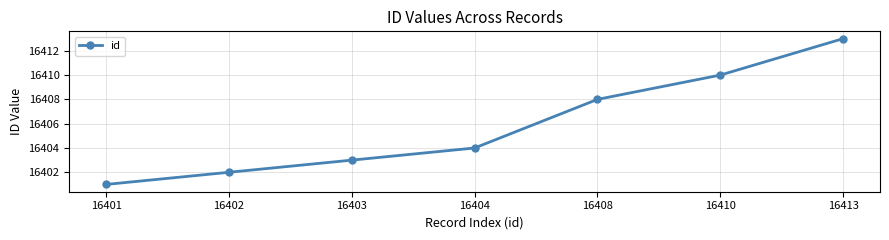

Reading left to right, what are all the values shown in this chart?

16401=16401	16402=16402	16403=16403	16404=16404	16408=16408	16410=16410	16413=16413